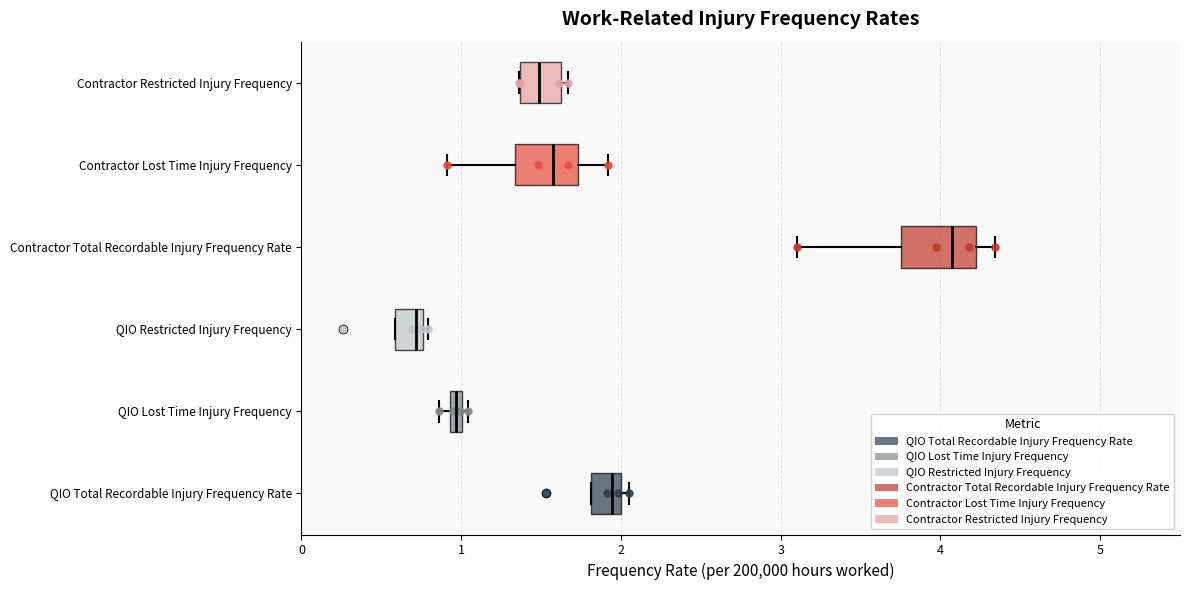

Which box's median line is the furthest to the right?

Contractor Total Recordable Injury Frequency Rate